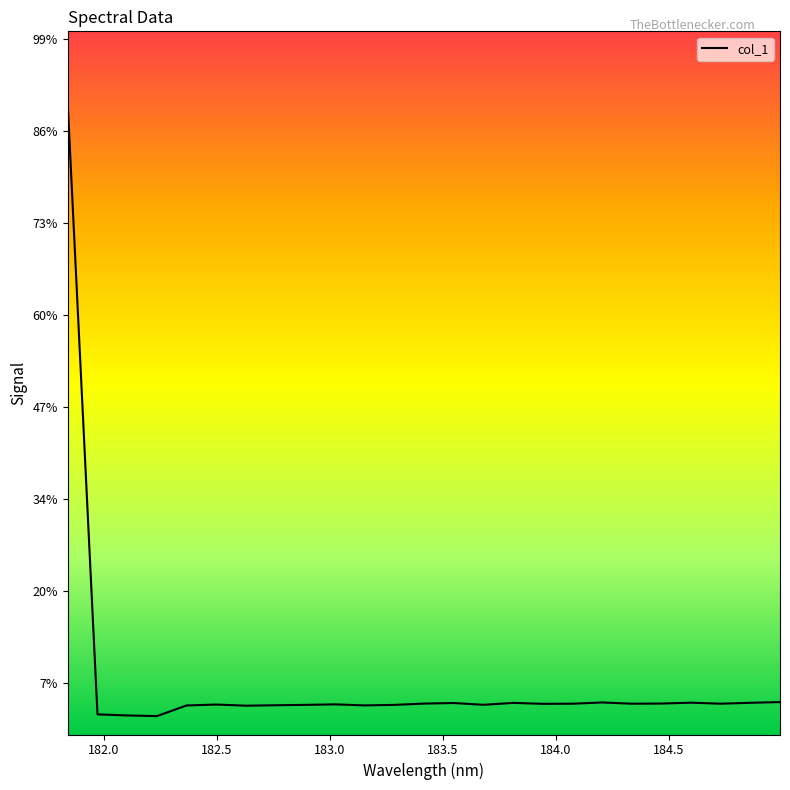

Does the chart have visible grid lines?

No